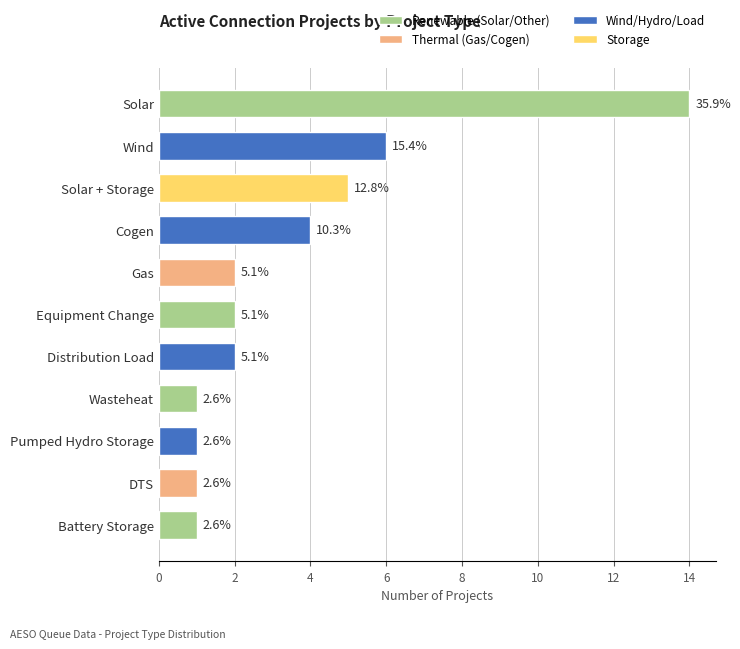

True or false: the data shows 0 at Wasteheat.

False